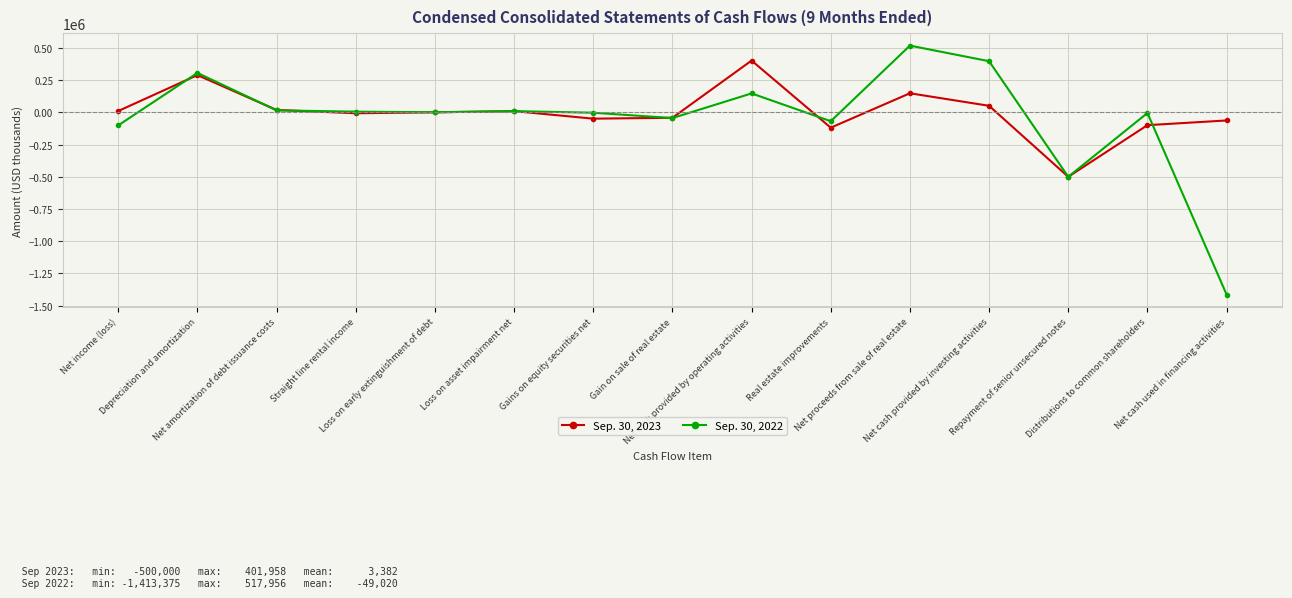

True or false: Sep. 30, 2023 has more than 1 interior local peaks.

True